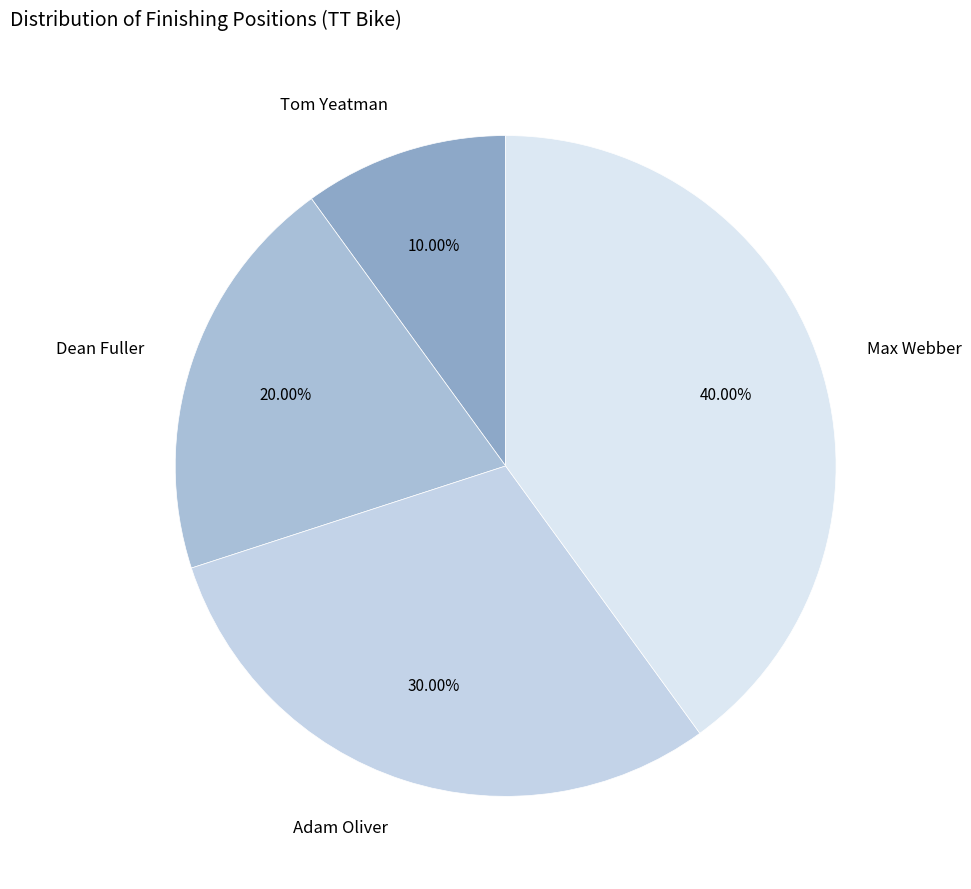

Combined, what portion of the pie is Max Webber and Dean Fuller?

60.0%